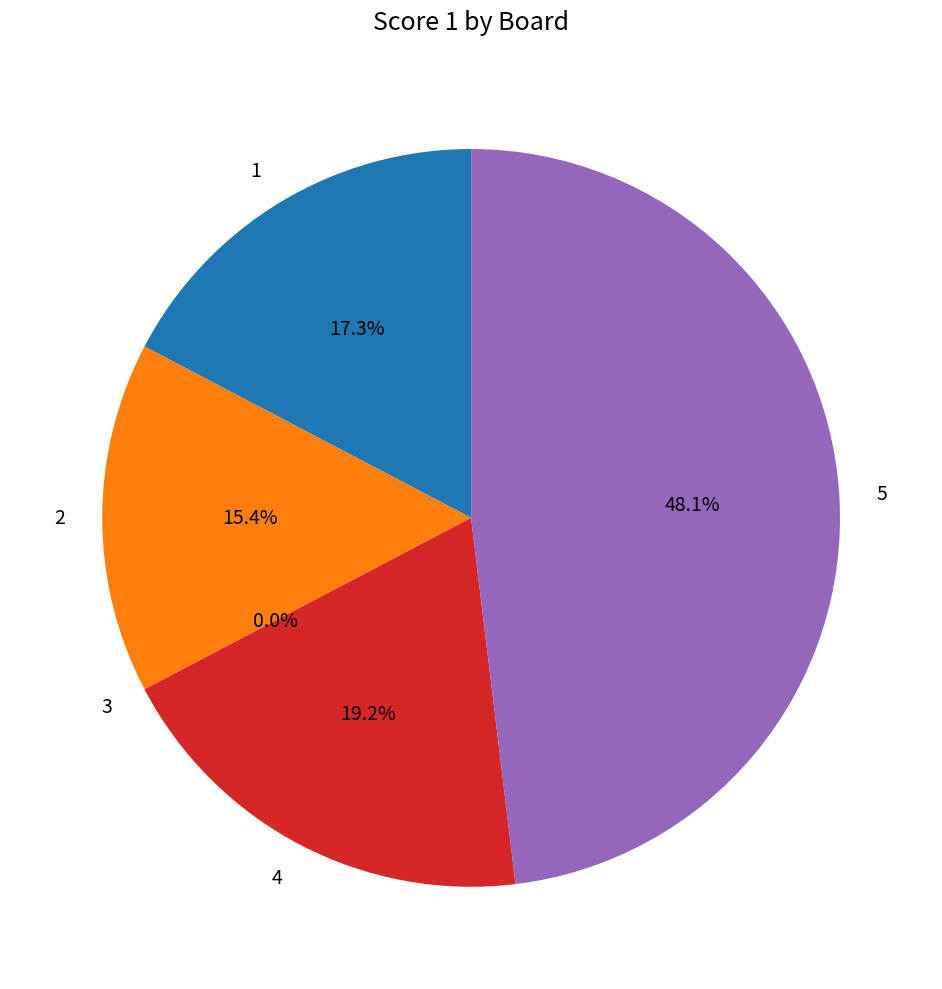

Which slice is the largest?

5